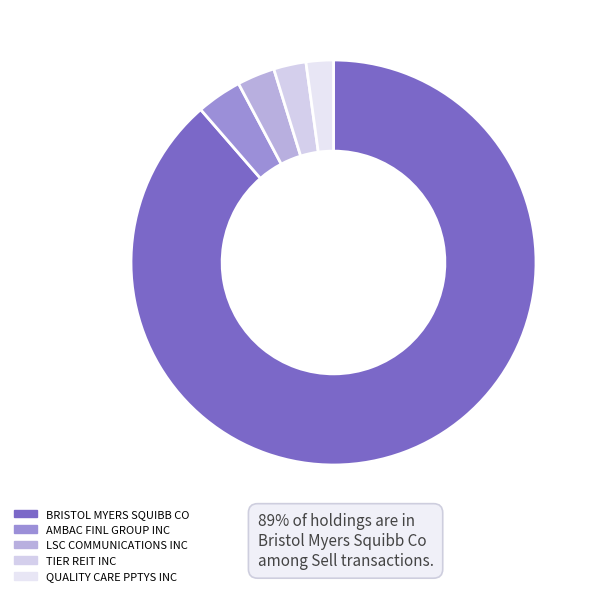

To the nearest percent, what is the combined percentage of TIER REIT INC and AMBAC FINL GROUP INC?

6%